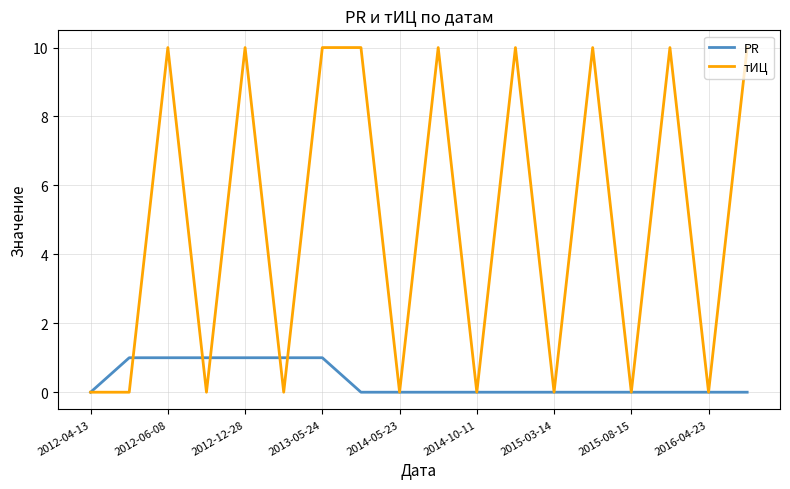

Rank the series by their average value, from lowest to highest.

PR, тИЦ